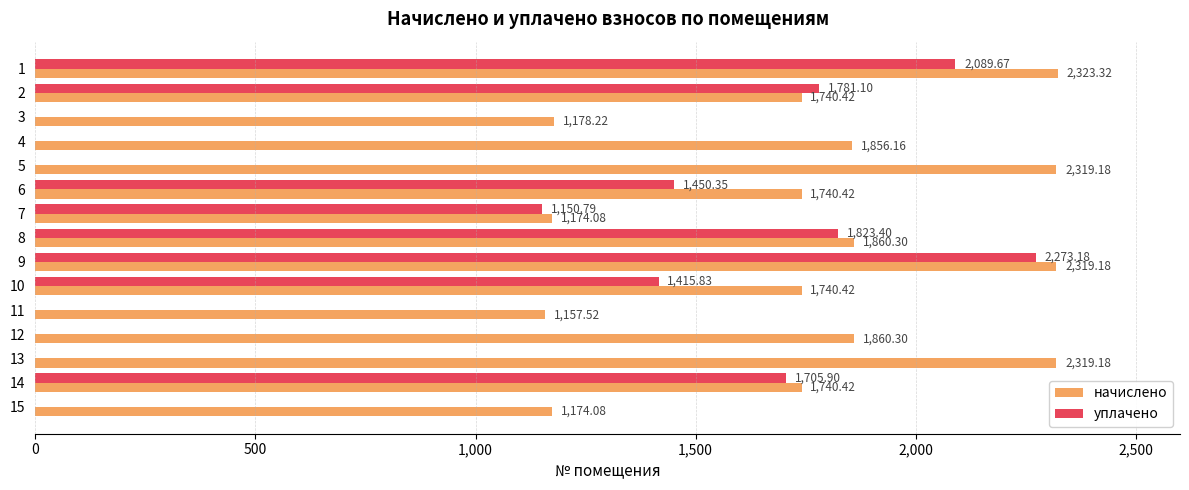

Which series changed the most between 5 and 14?

уплачено